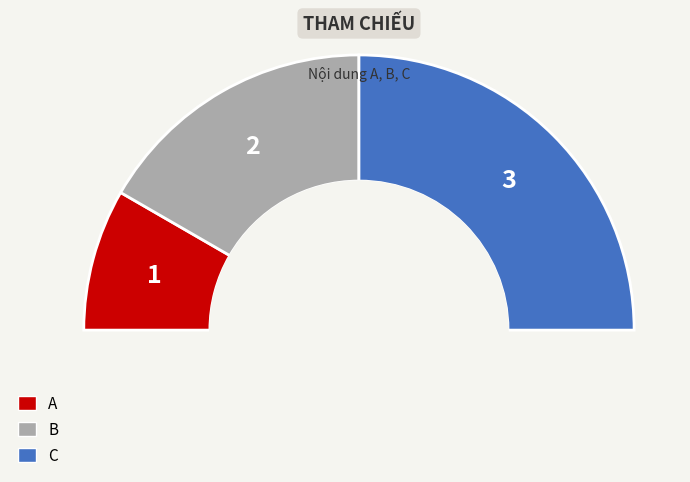

Count the number of slices in the pie.

3